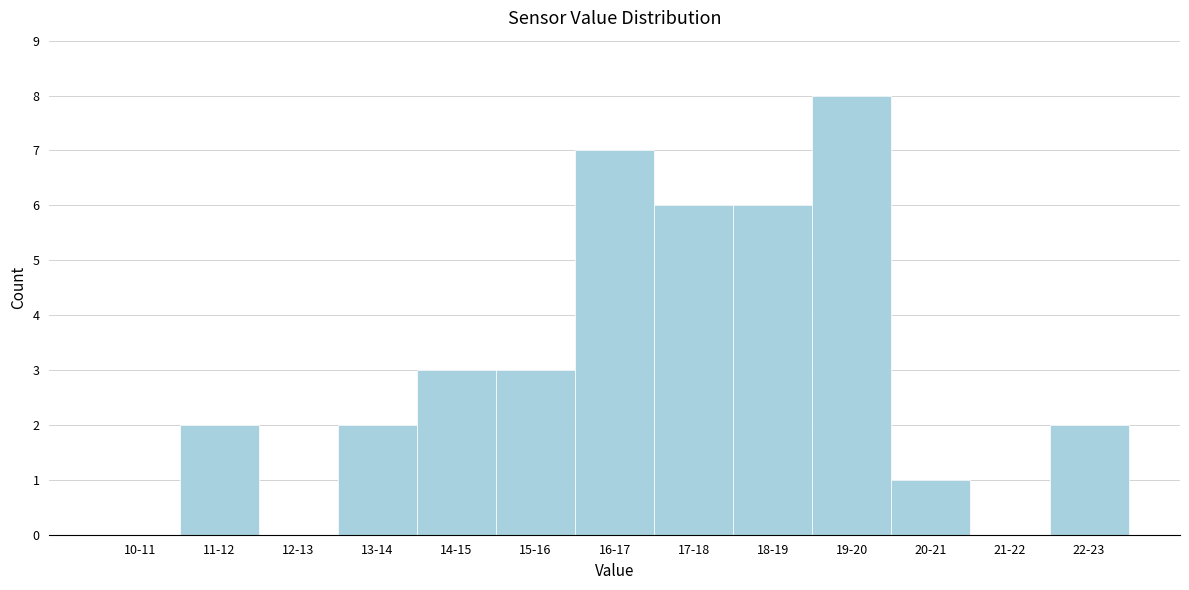

Reading left to right, extract all data points from this chart.

10-11=0	11-12=2	12-13=0	13-14=2	14-15=3	15-16=3	16-17=7	17-18=6	18-19=6	19-20=8	20-21=1	21-22=0	22-23=2